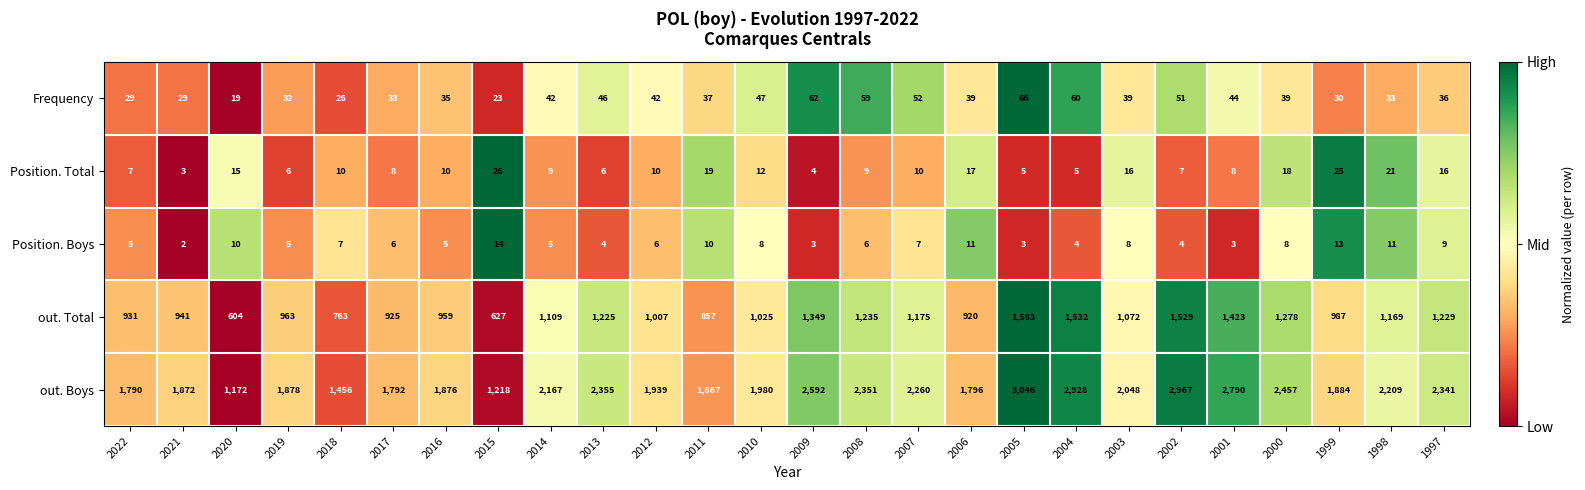

How many series are shown in this chart?

5